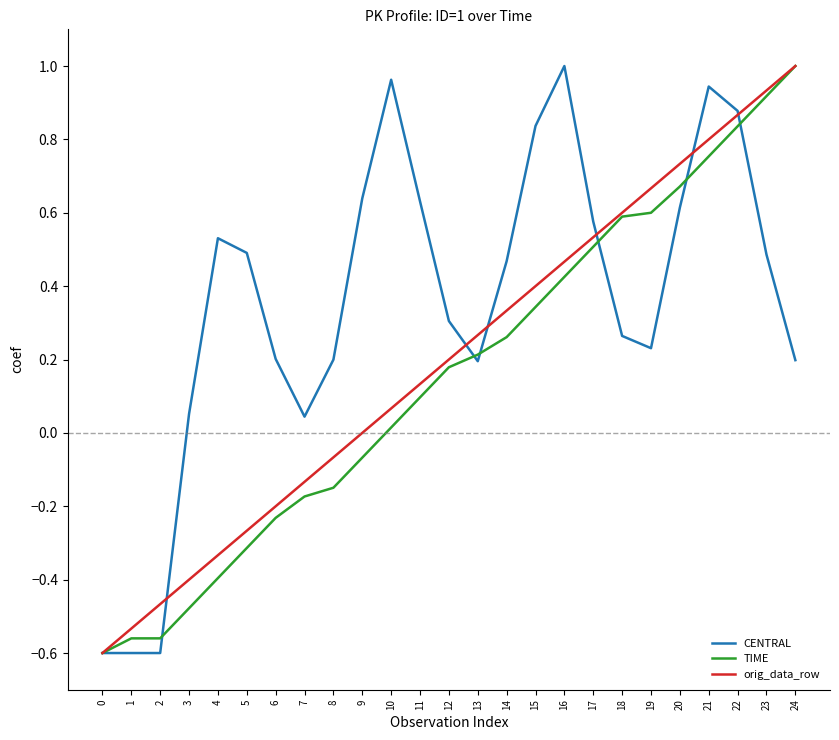

At which category is the sum across all series the highest?

22